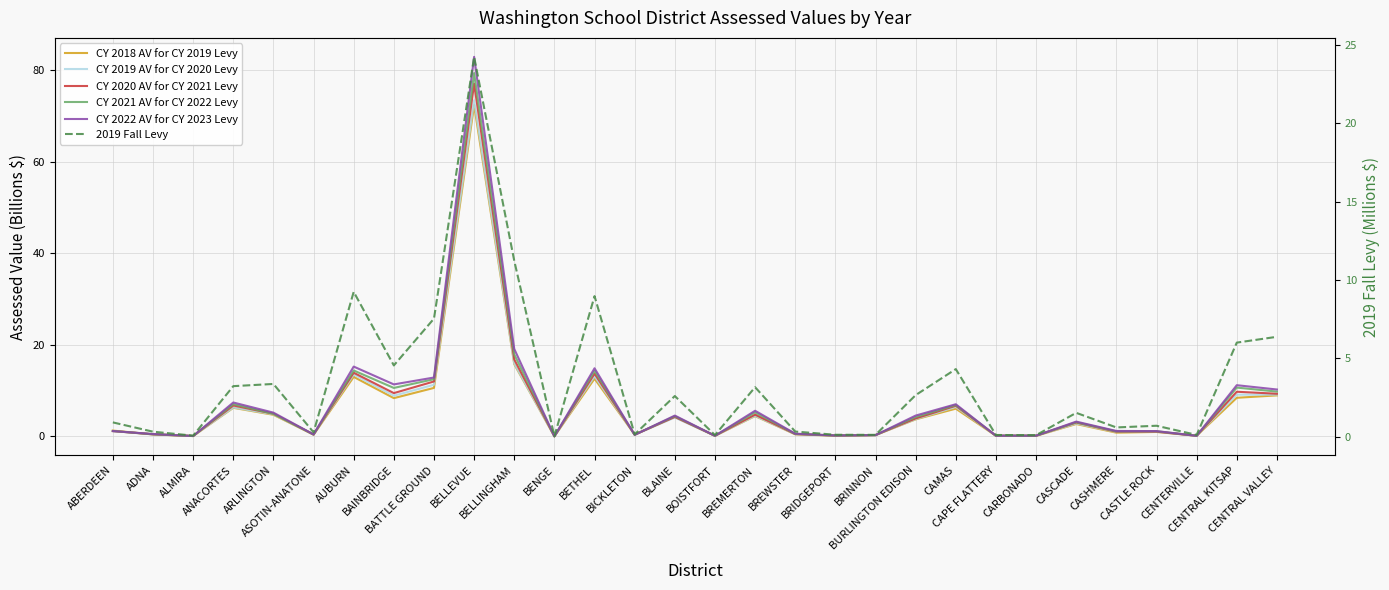

True or false: 2019 Fall Levy and CY 2018 AV for CY 2019 Levy intersect in this chart.

False